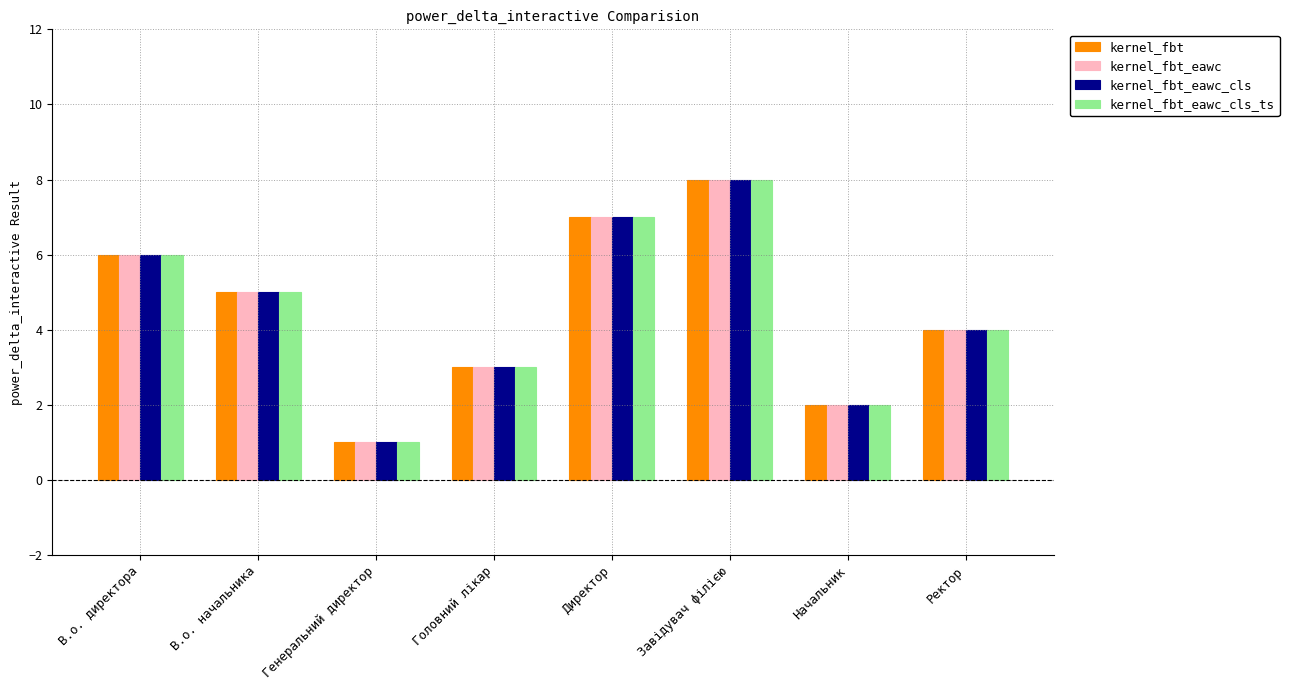

At which category does the chart reach its minimum across all series?

Генеральний директор